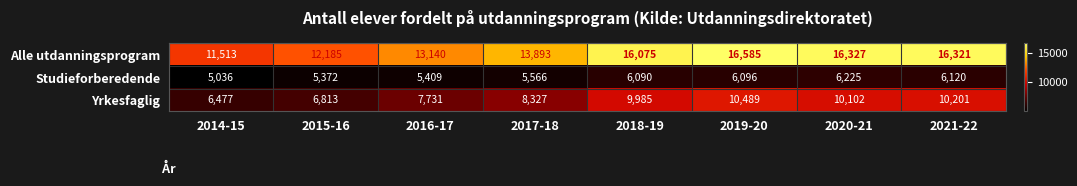

The value of Studieforberedende at 2014-15 is 2172. True or false?

False